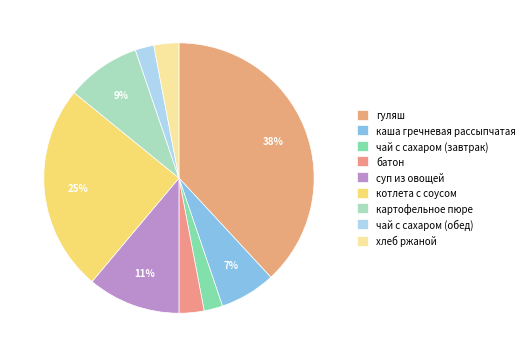

To the nearest percent, what is the combined percentage of котлета с соусом and картофельное пюре?

34%